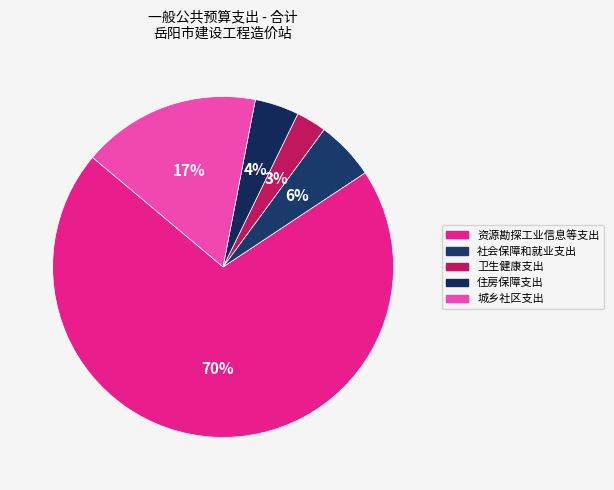

What is the ratio of the value at 资源勘探工业信息等支出 to the value at 住房保障支出?

16.8